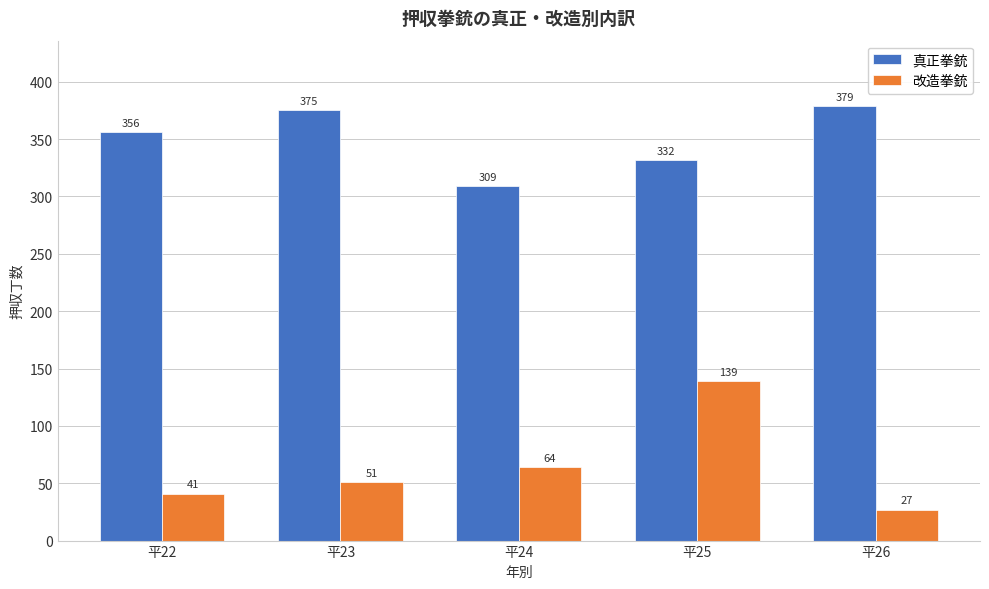

Reading right to left, list all the values displayed in this chart.

真正拳銃: 平26=379	平25=332	平24=309	平23=375	平22=356
改造拳銃: 平26=27	平25=139	平24=64	平23=51	平22=41